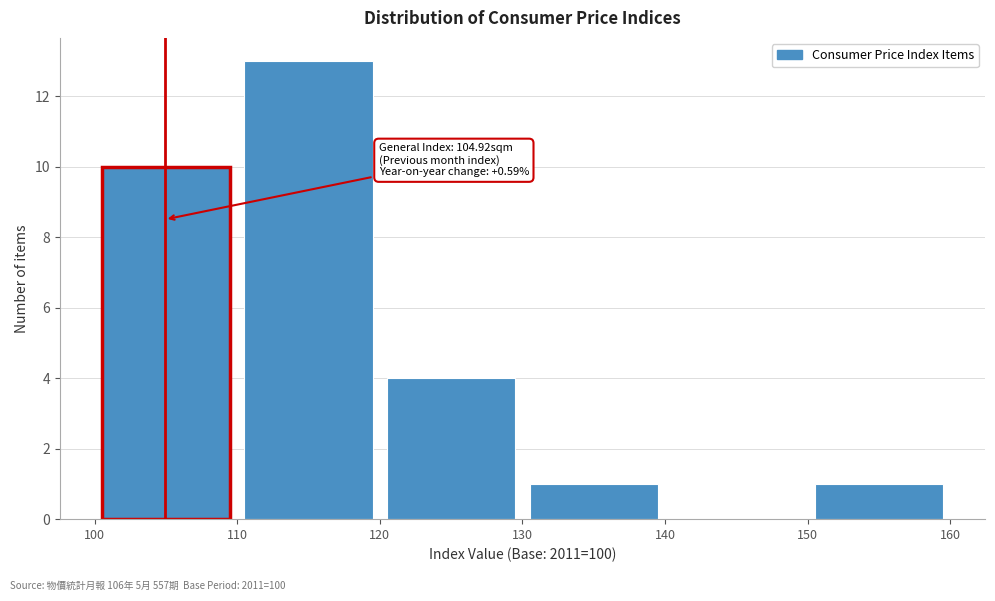

Over which range of the x-axis is the bar tallest?

110 to 120